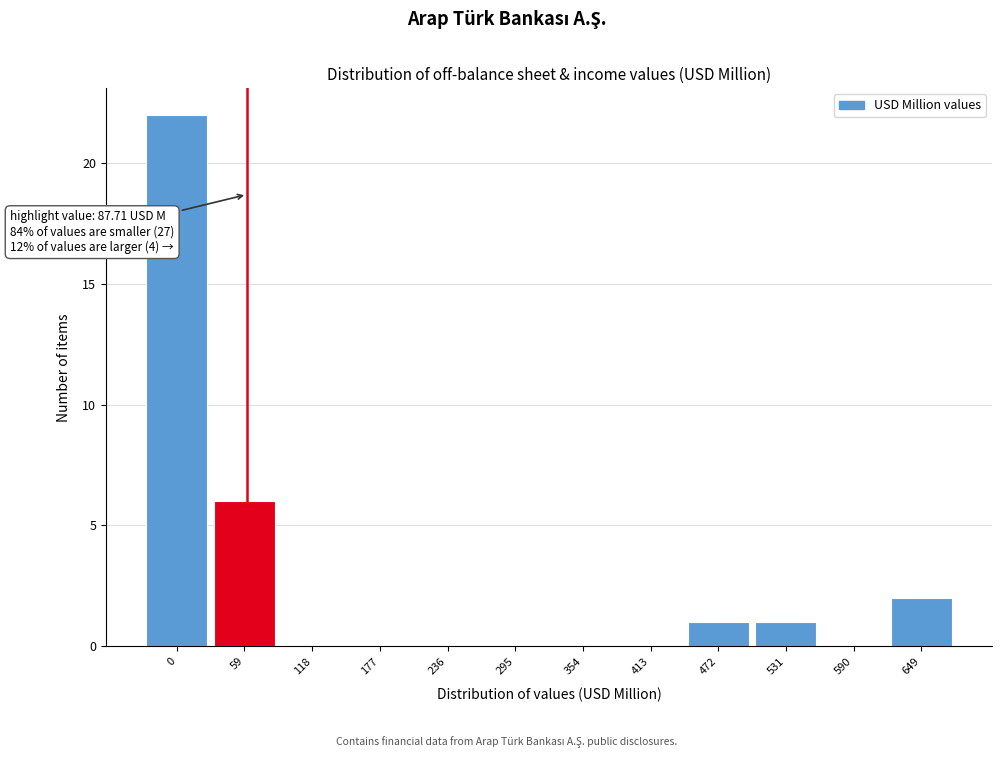

Reading right to left, what are all the values shown in this chart?

649=2	590=0	531=1	472=1	413=0	354=0	295=0	236=0	177=0	118=0	59=6	0=22